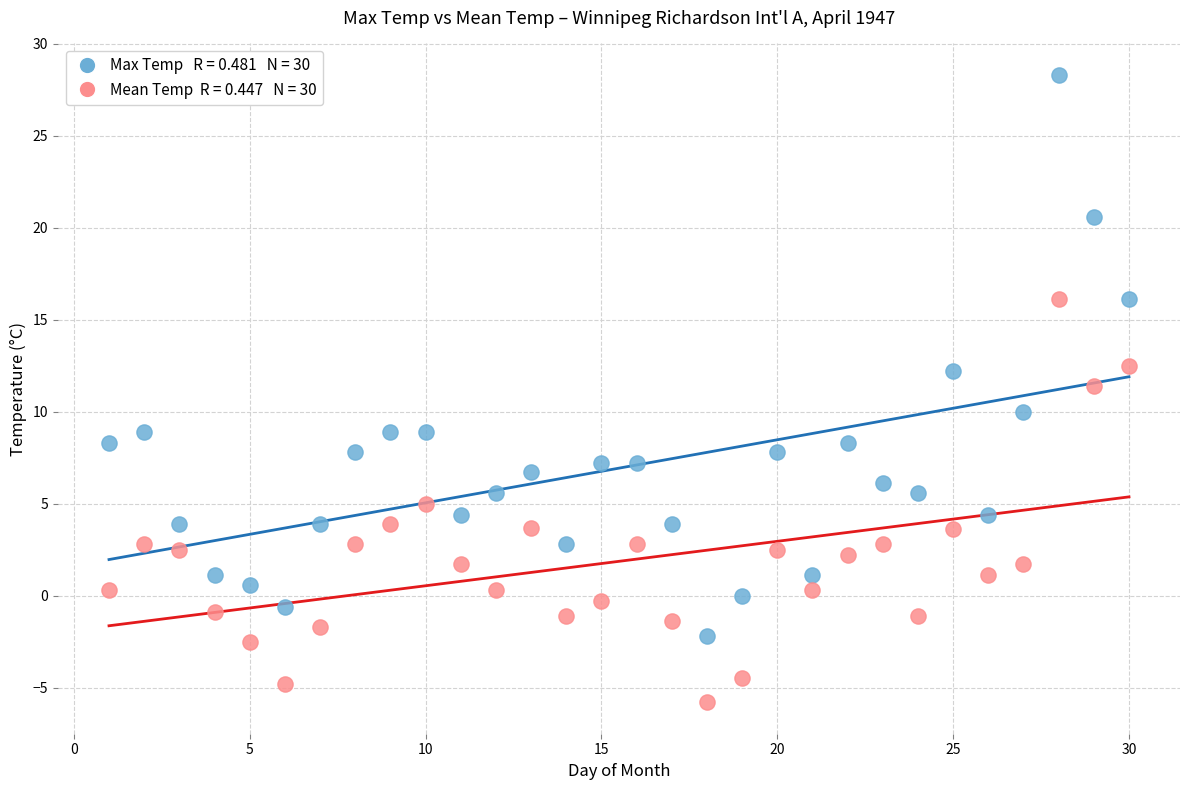

Across all data points, what is the range of Y values (max minus min)?

34.1